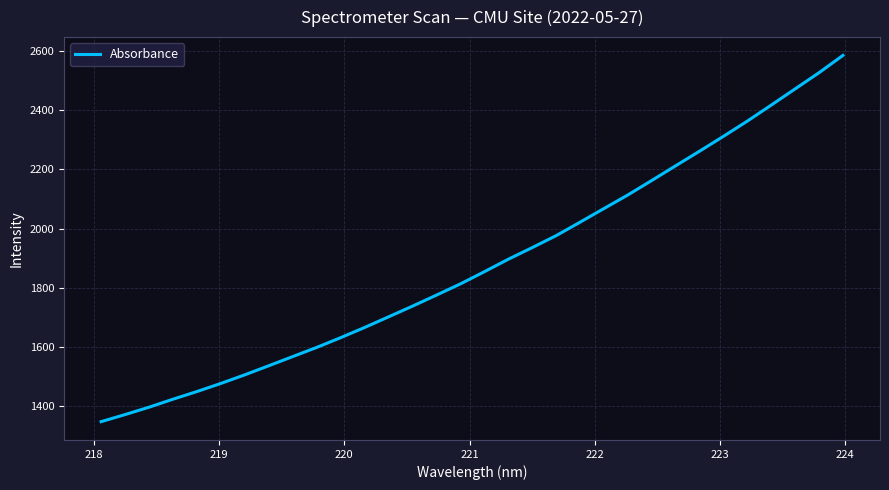

What is the difference between the maximum and minimum values?

1237.9